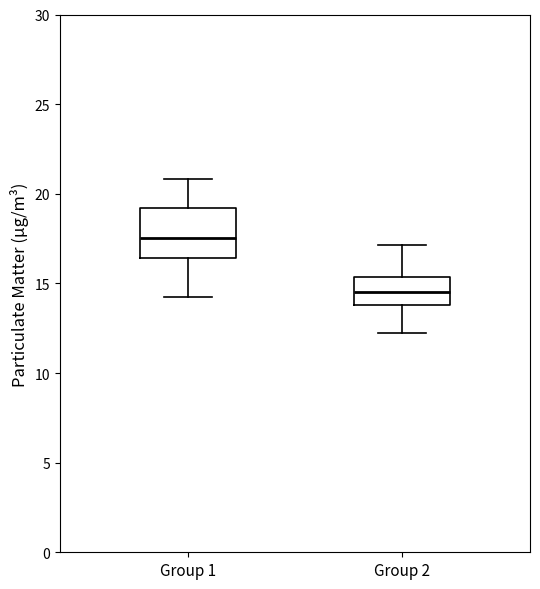

Which box has the highest median line?

Group 1